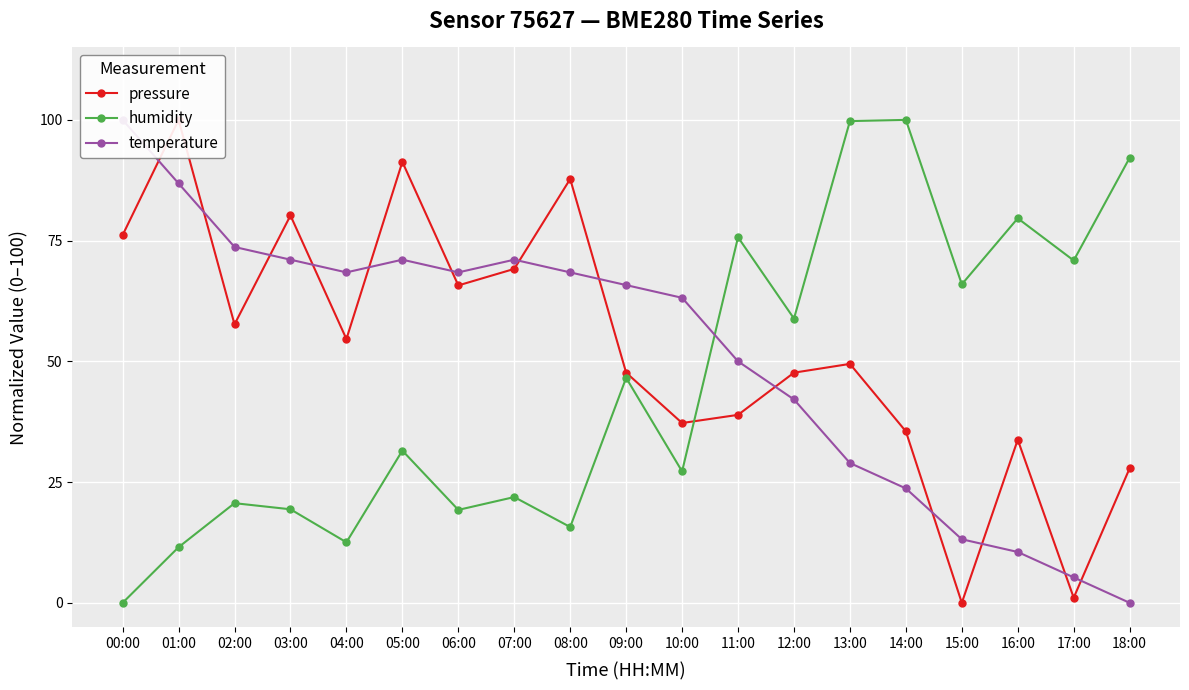

List the series in order of their overall mean, highest first.

pressure, temperature, humidity